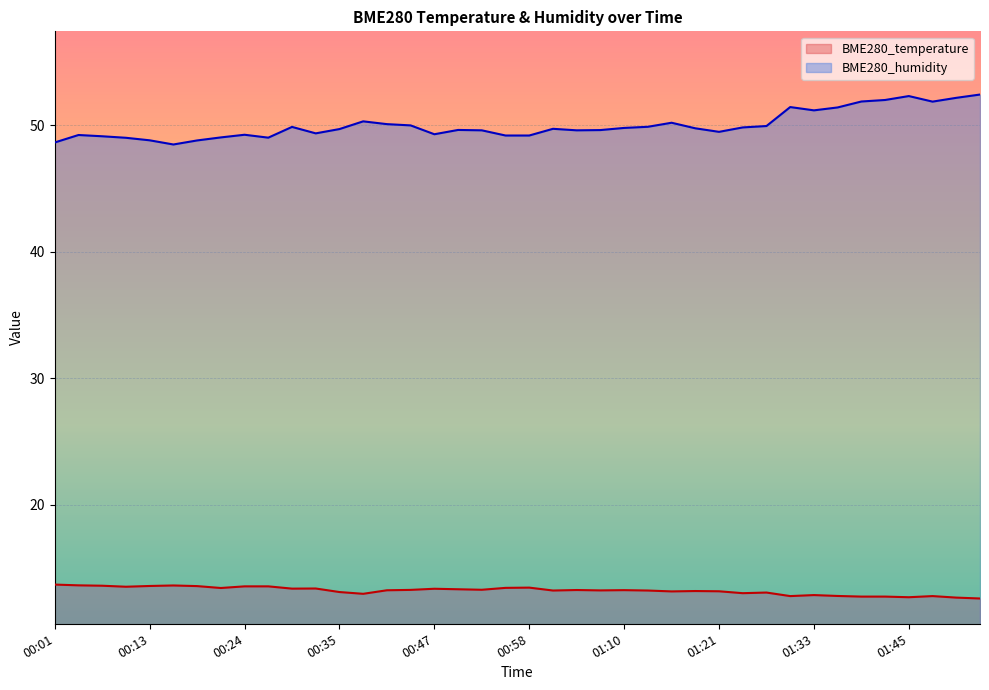

True or false: BME280_humidity and BME280_temperature cross at least once.

False